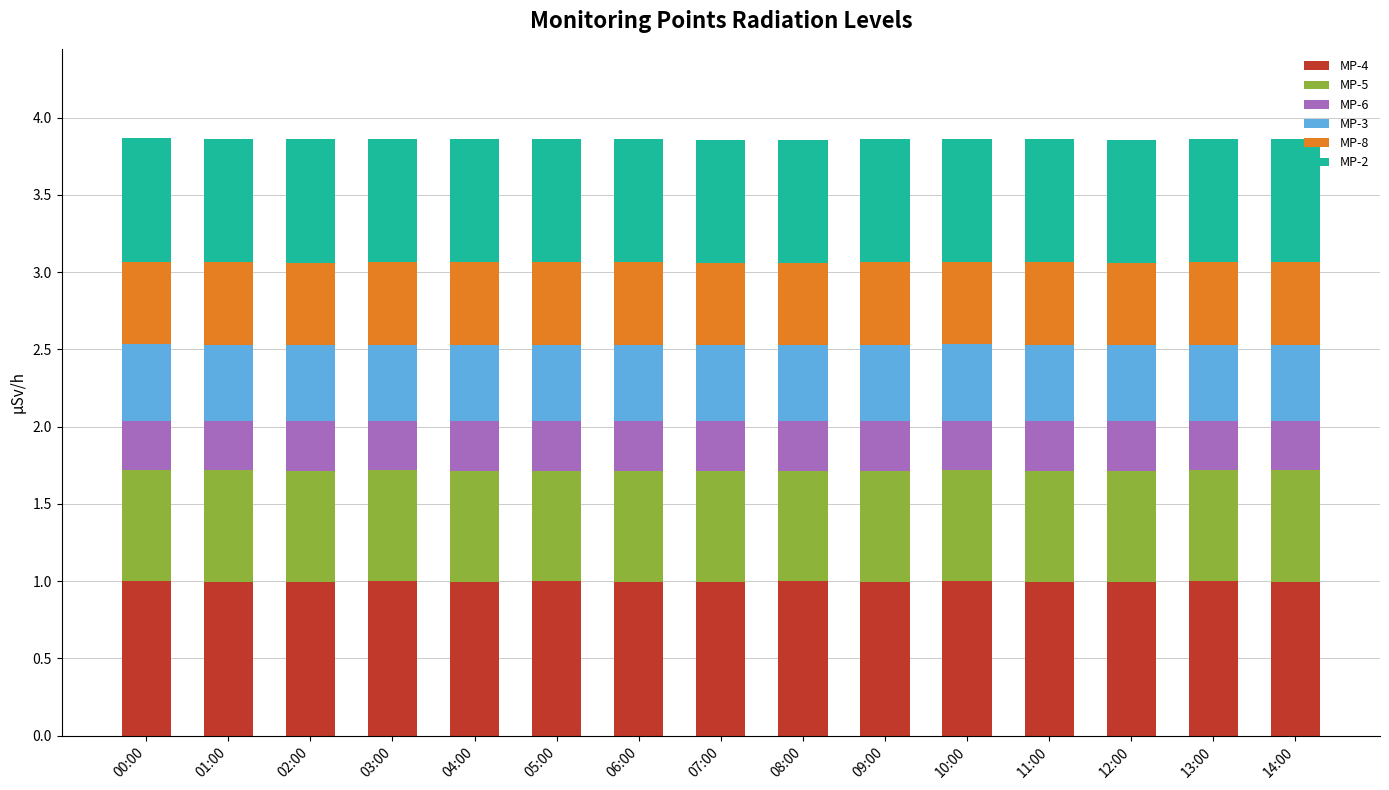

What is the minimum value for MP-4?

1.0